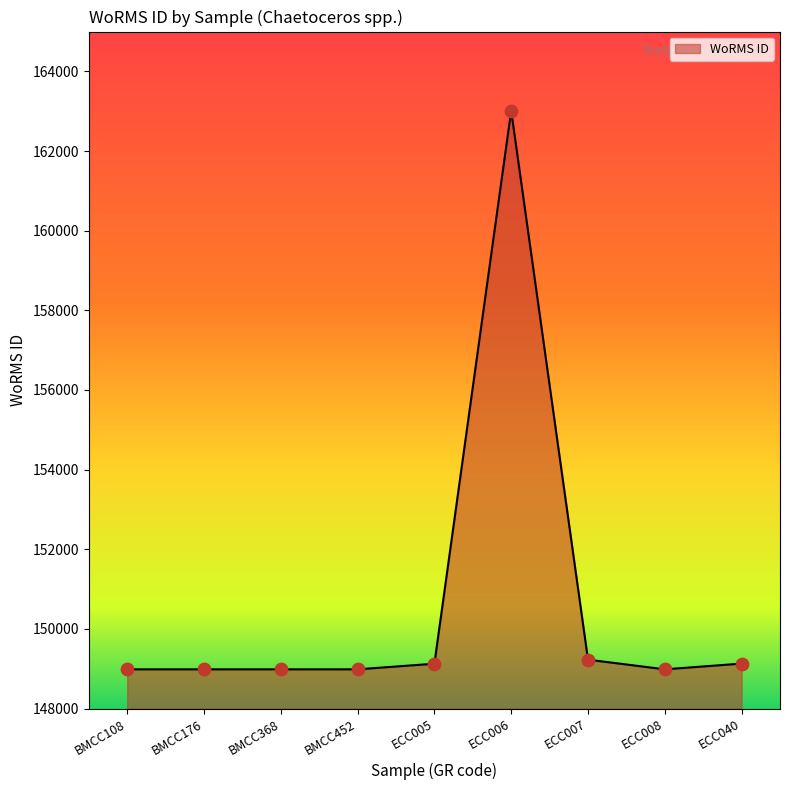

What is the change in value from ECC005 to ECC008?

-141